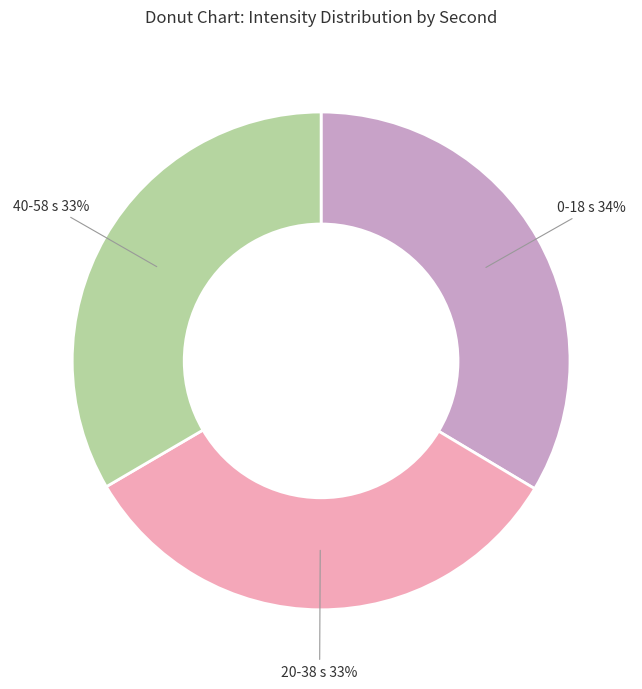

Does any single category account for the majority?

No